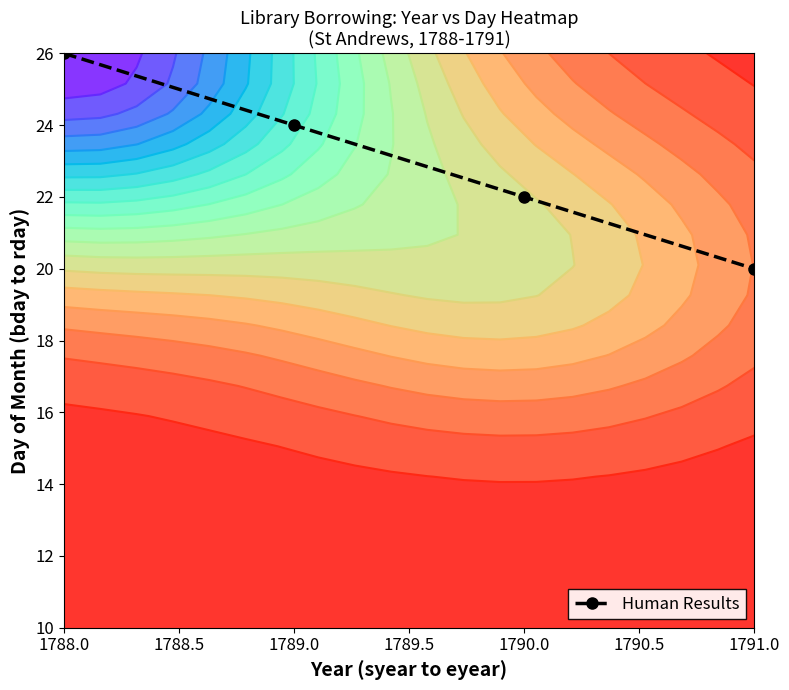

Is it true that Human Results equals 20 at 1791.0?

True